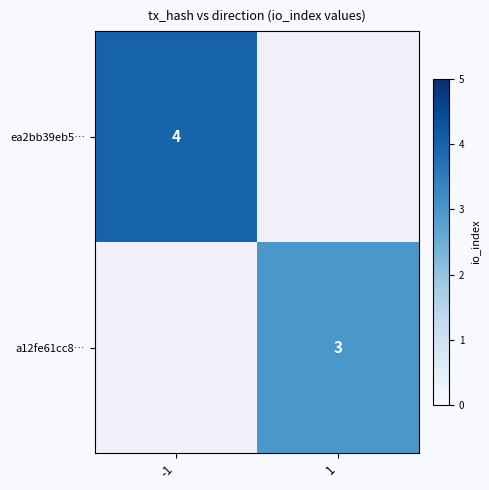

What is the minimum value shown in the chart?

3.0